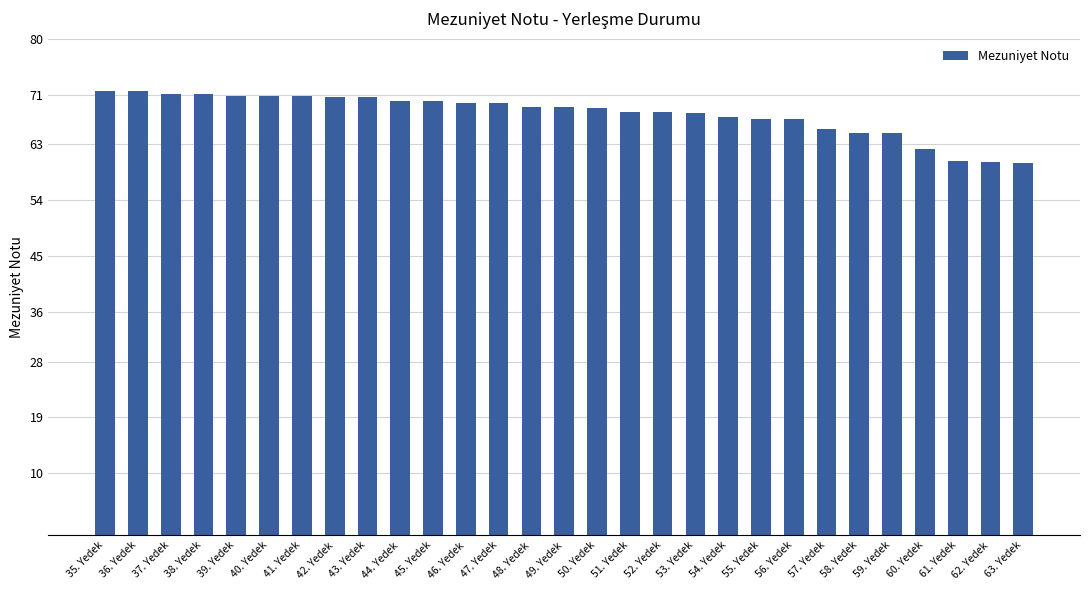

What is the difference between the values at 50. Yedek and 40. Yedek?

2.0